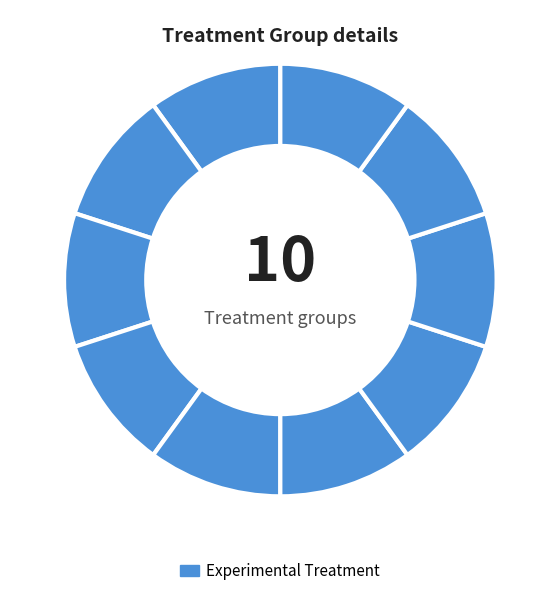

Is there a majority slice in this chart?

No